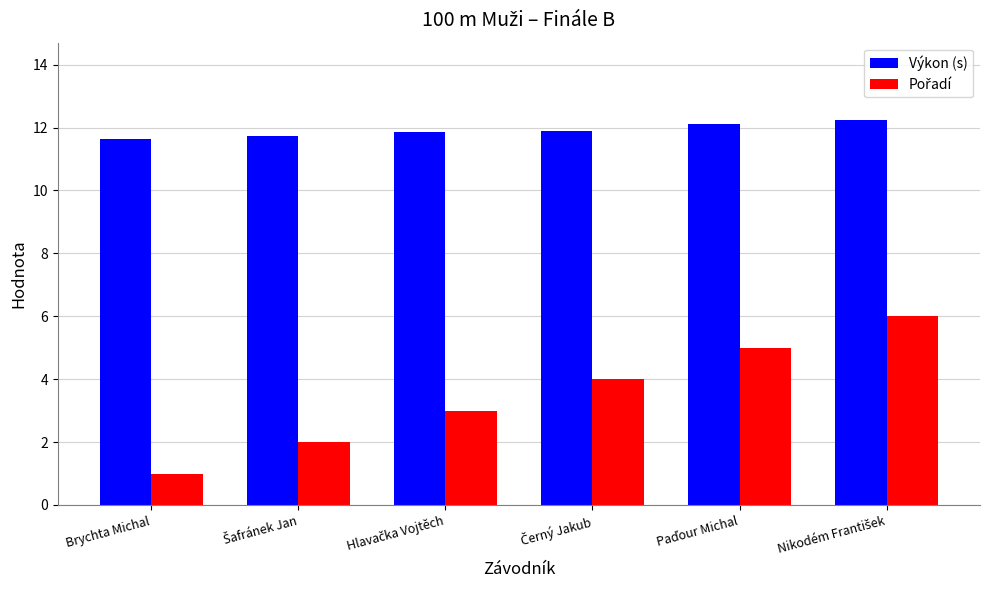

The Výkon (s) series shows 11.6 at Brychta Michal. True or false?

True